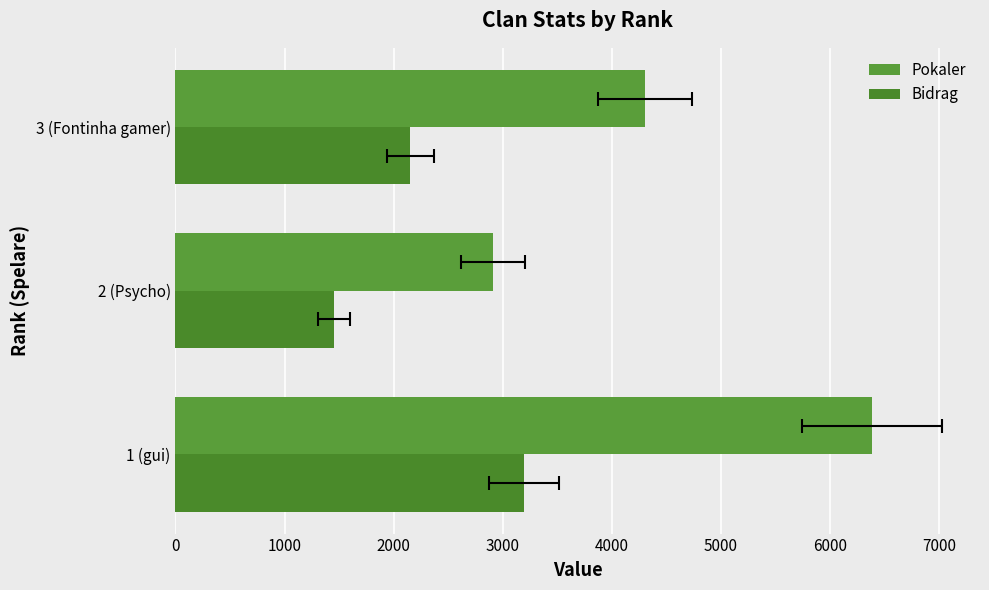

Are the bars horizontal?

Yes